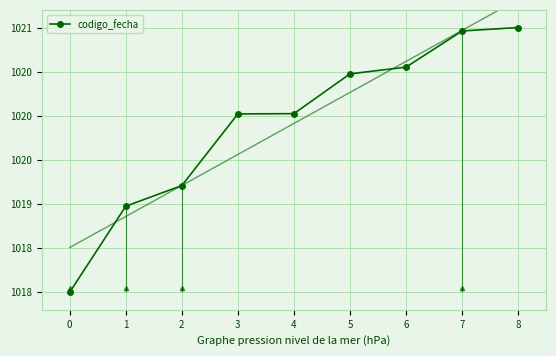

What value does the data have at 2?

1019.2